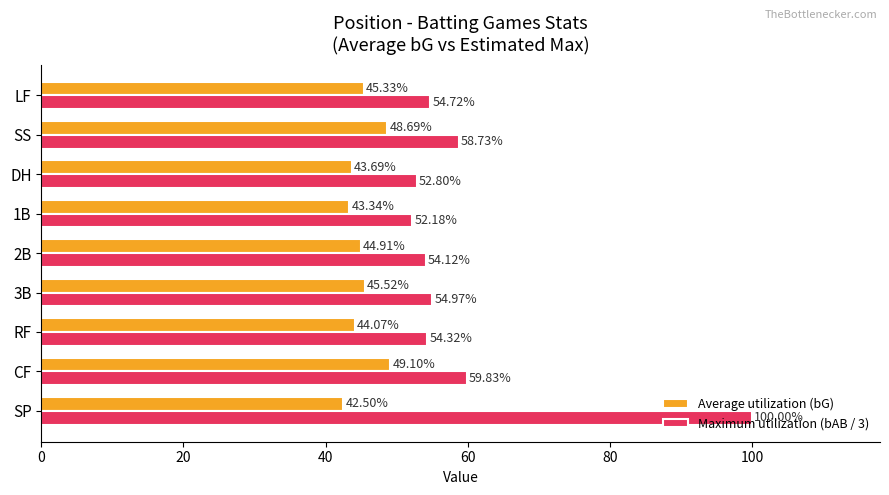

At which label is Maximum utilization (bAB / 3) closest to 76?

CF